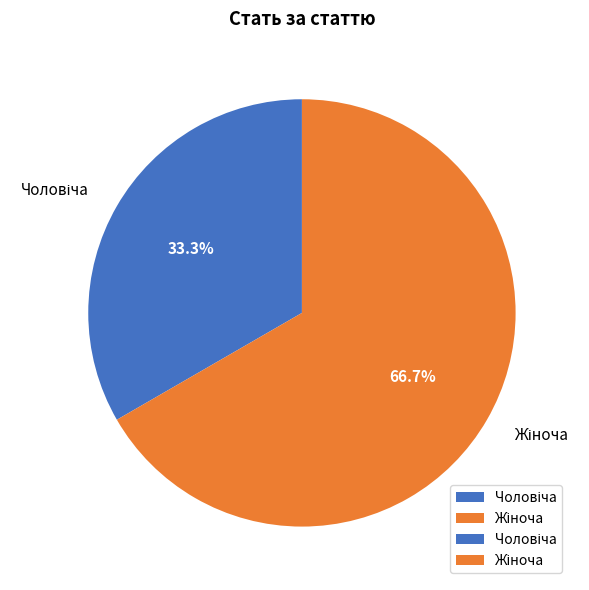

Is there a majority slice in this chart?

Yes